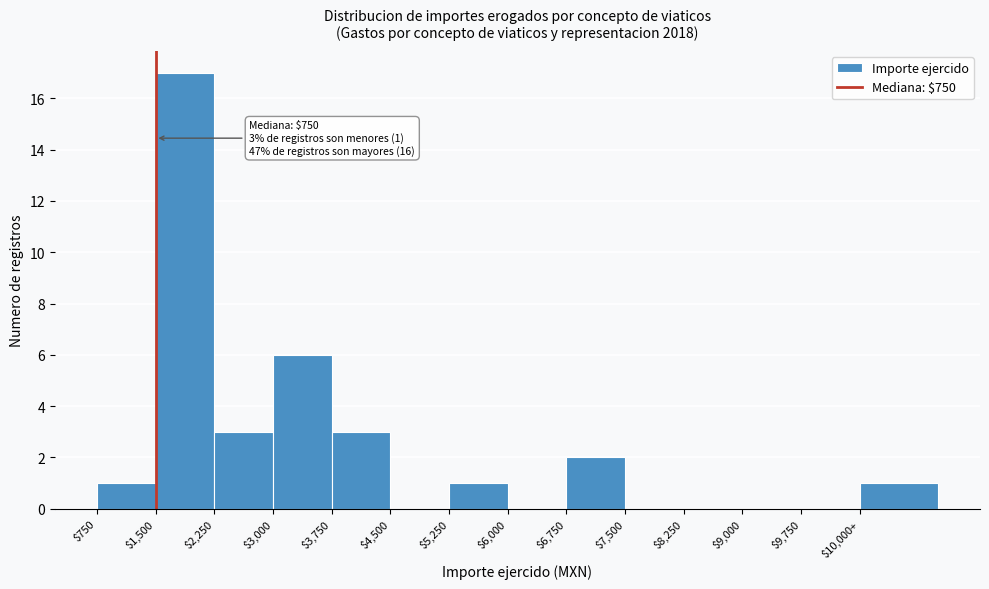

The chart shows a value of 9 at $3,000. True or false?

False